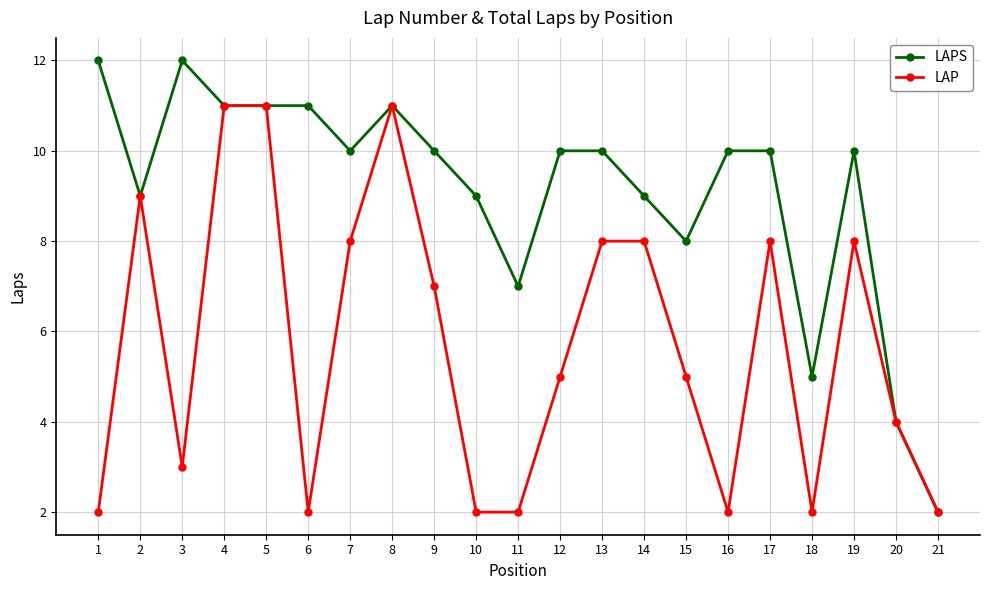

The value of LAPS at 19 is 6. True or false?

False